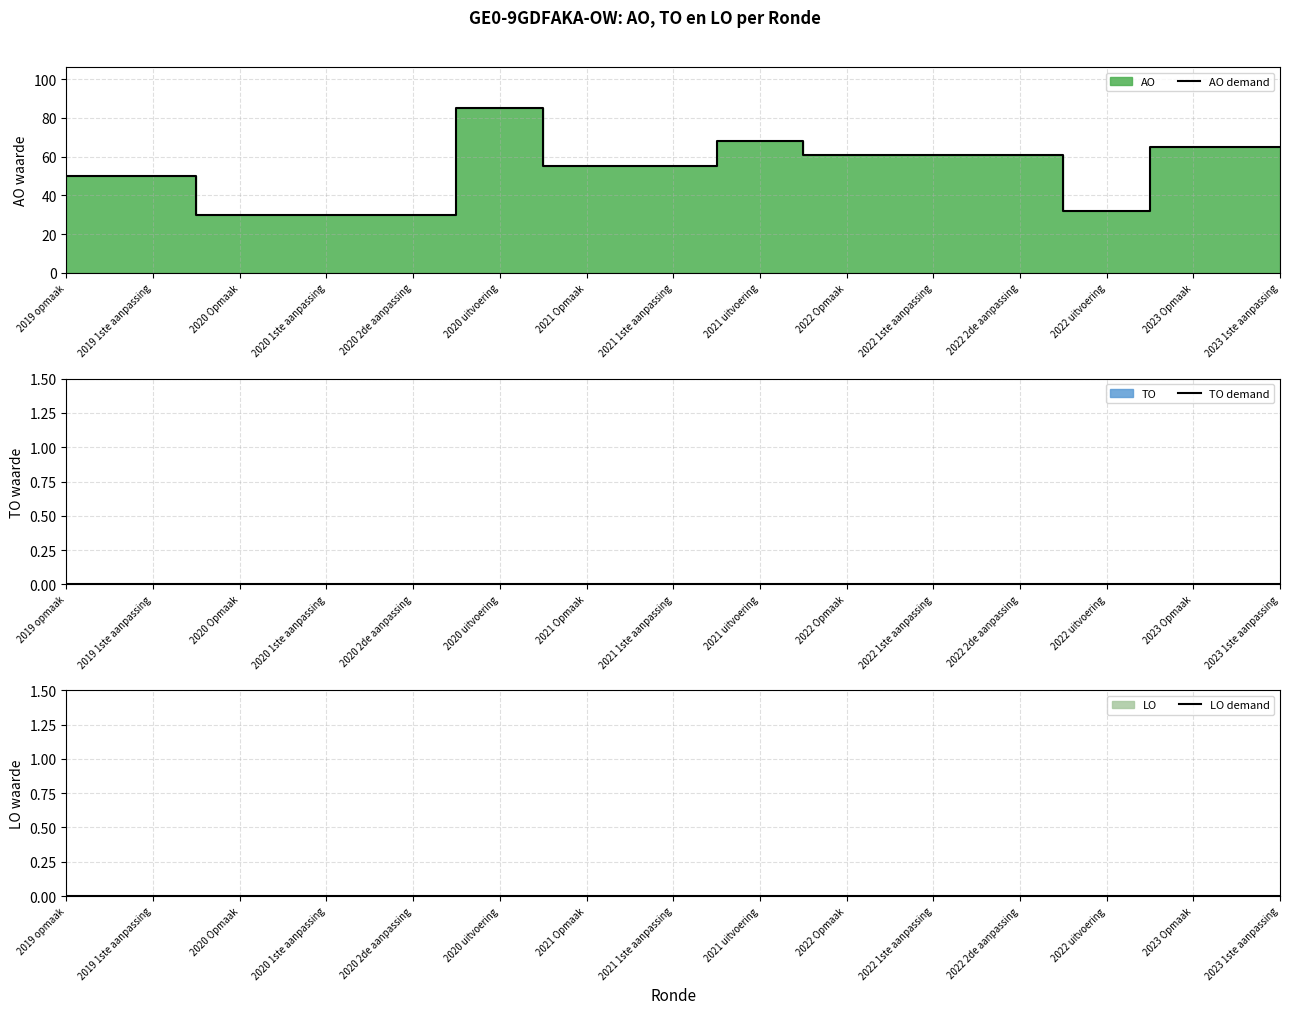

Reading left to right, extract all data points from this chart.

AO demand: 50	50	30	30	30	85	55	55	68	61	61	61	32	65	65
TO demand: 0	0	0	0	0	0	0	0	0	0	0	0	0	0	0
LO demand: 0	0	0	0	0	0	0	0	0	0	0	0	0	0	0